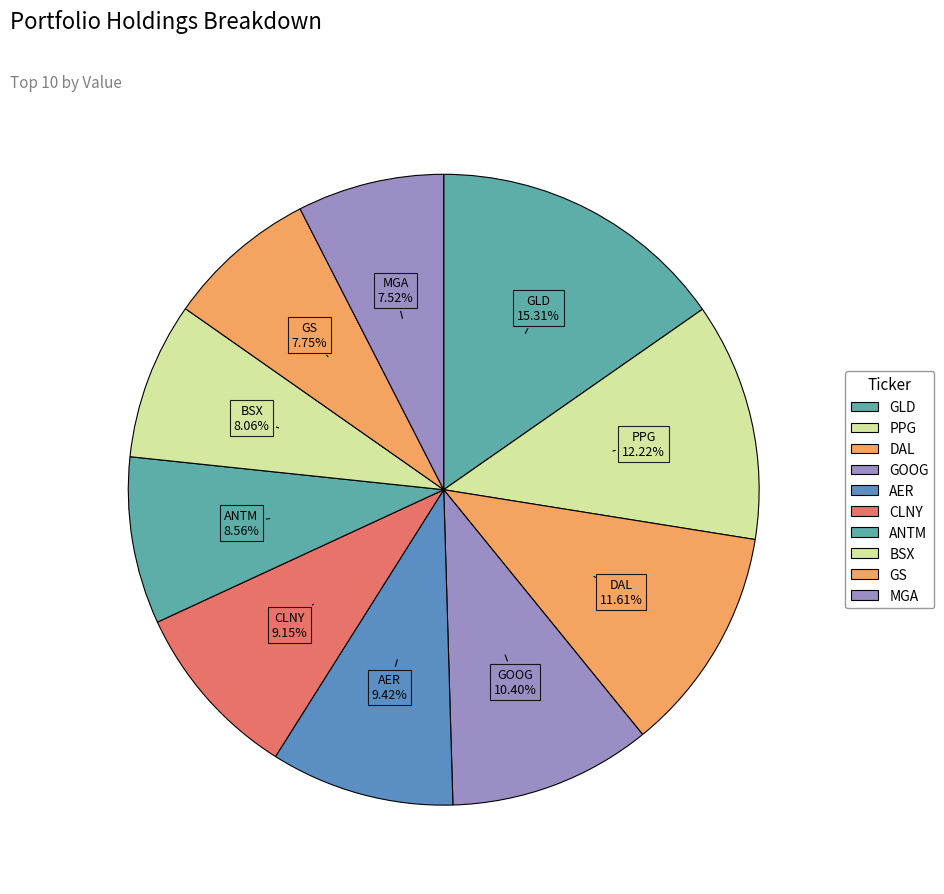

Count the number of slices in the pie.

10